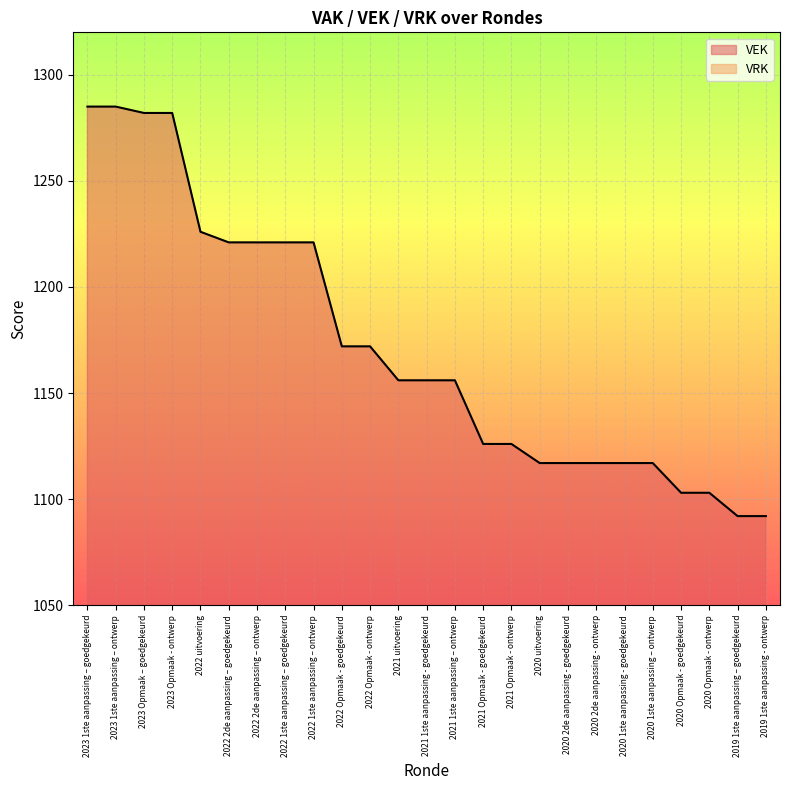

What is the sum of the values at 2023 1ste aanpassing – goedgekeurd and 2023 1ste aanpassing – ontwerp?

2570